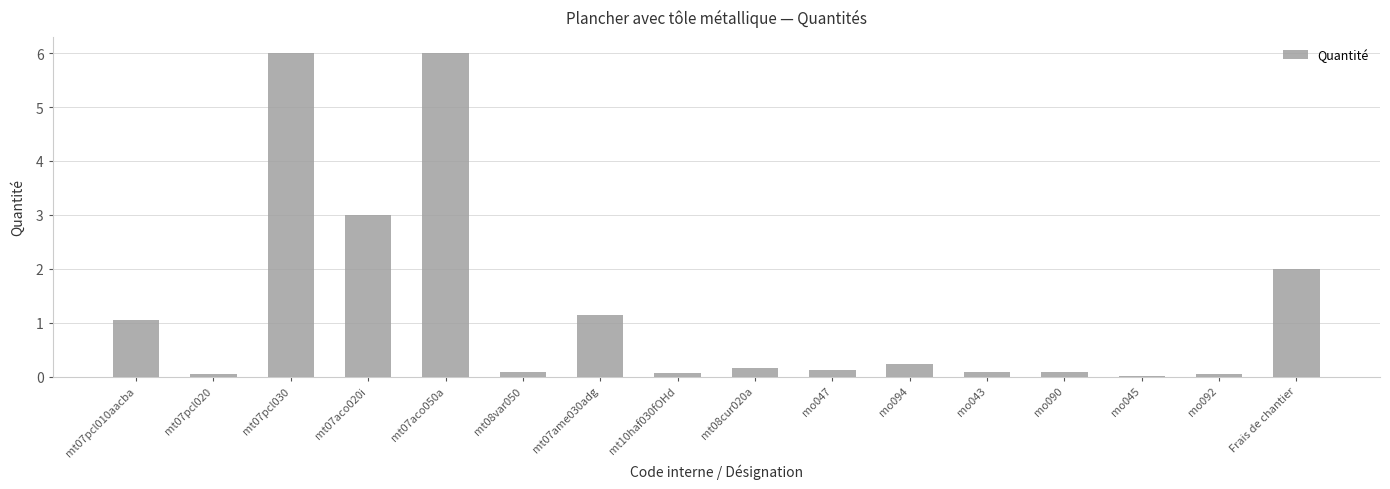

True or false: the data shows 1.1 at mt07ame030adg.

True